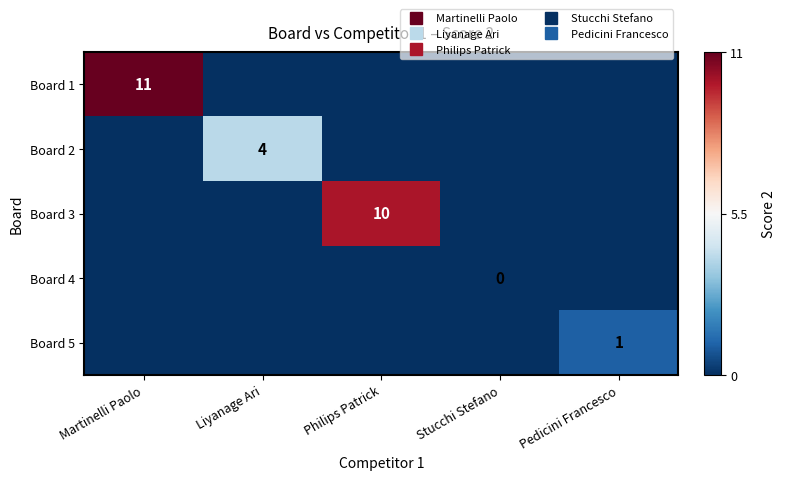

Count the number of data series in this chart.

5